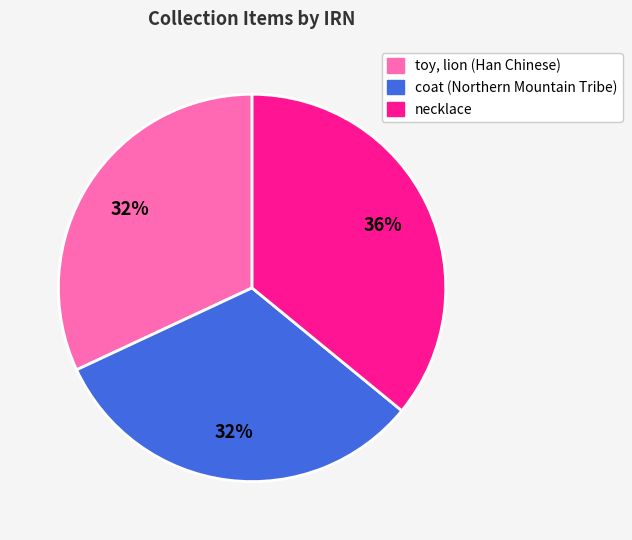

To the nearest percent, what is the average slice percentage?

33%